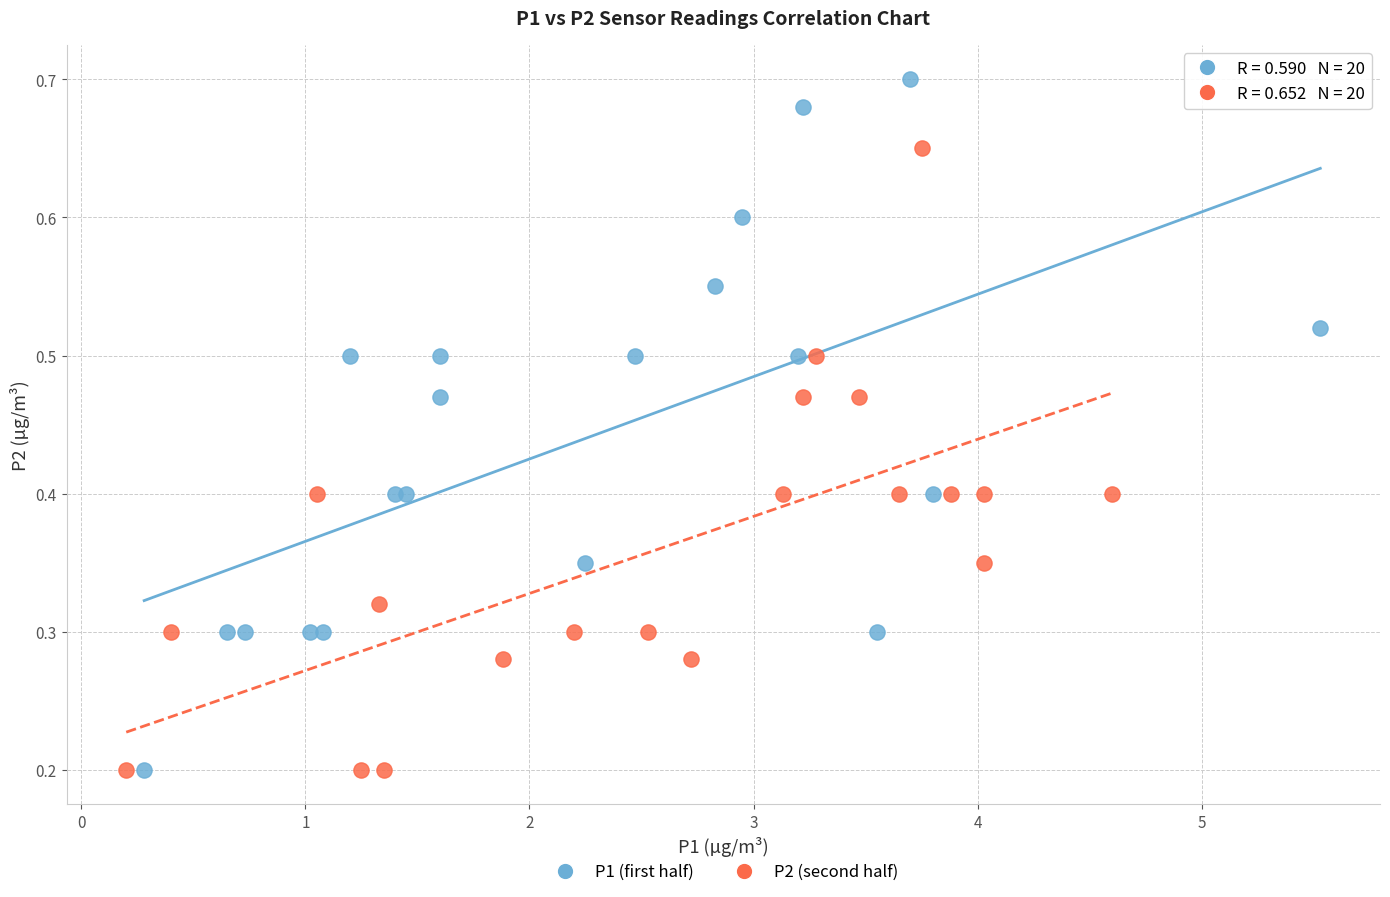

Which series has the widest spread of Y values?

P1 (first half)